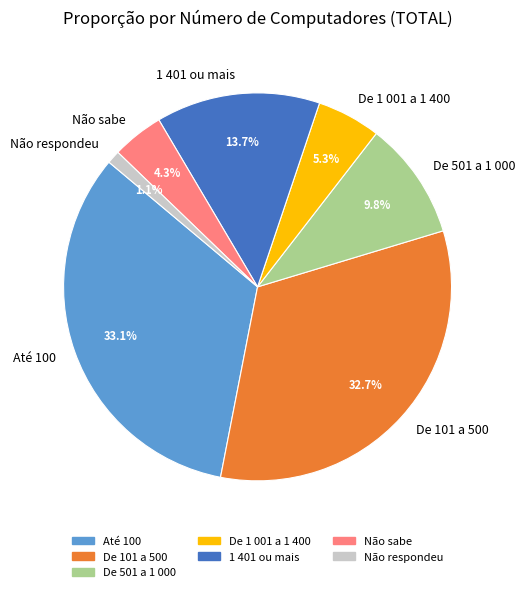

What percentage do 1 401 ou mais and Não respondeu together represent?

14.8%